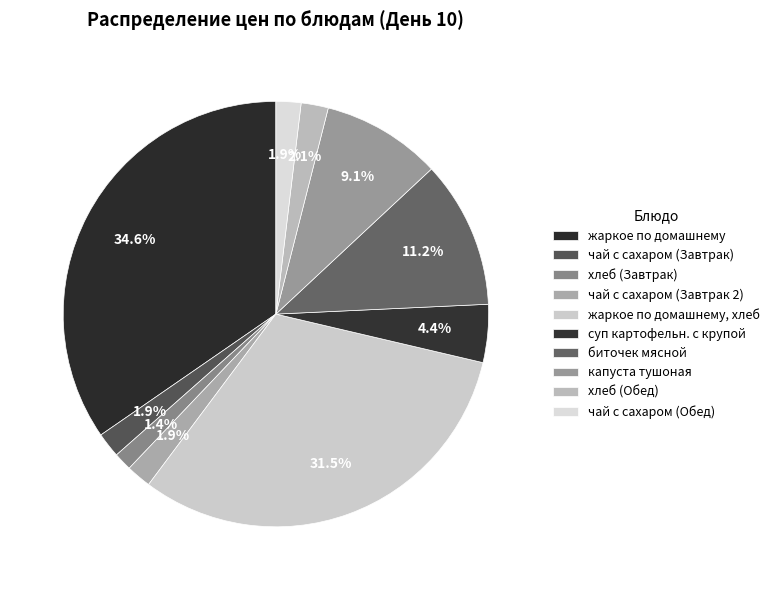

How many segments does this pie chart have?

10